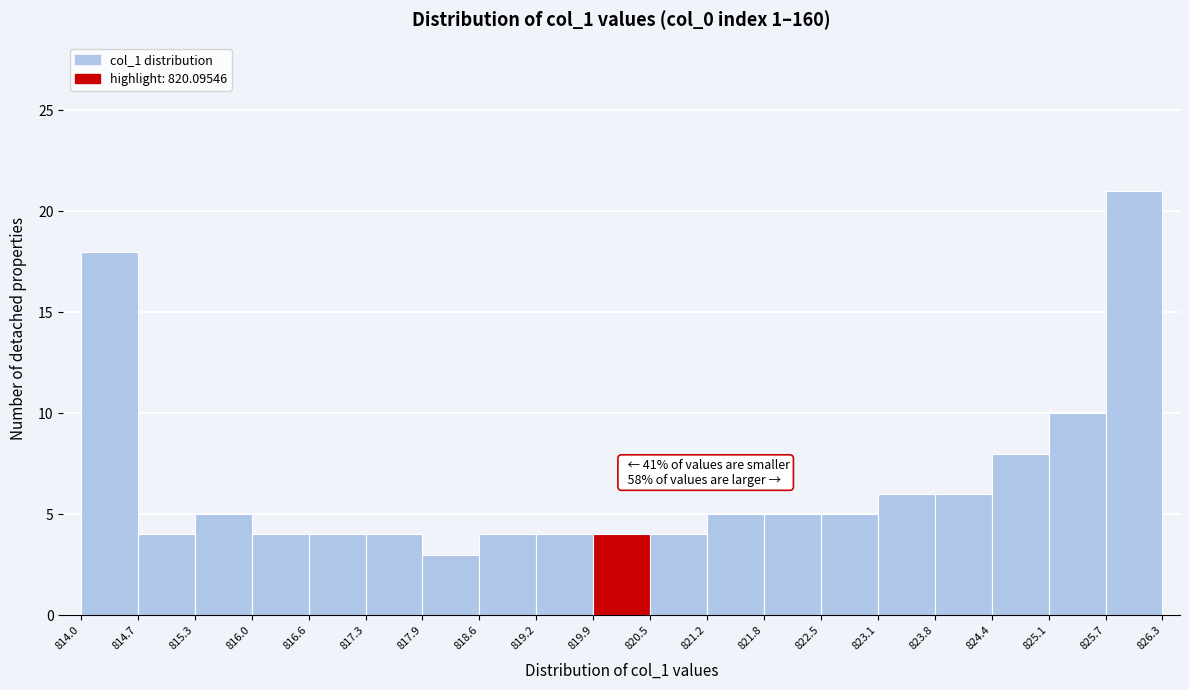

Over which range of the x-axis is the bar tallest?

825.7 to 826.3